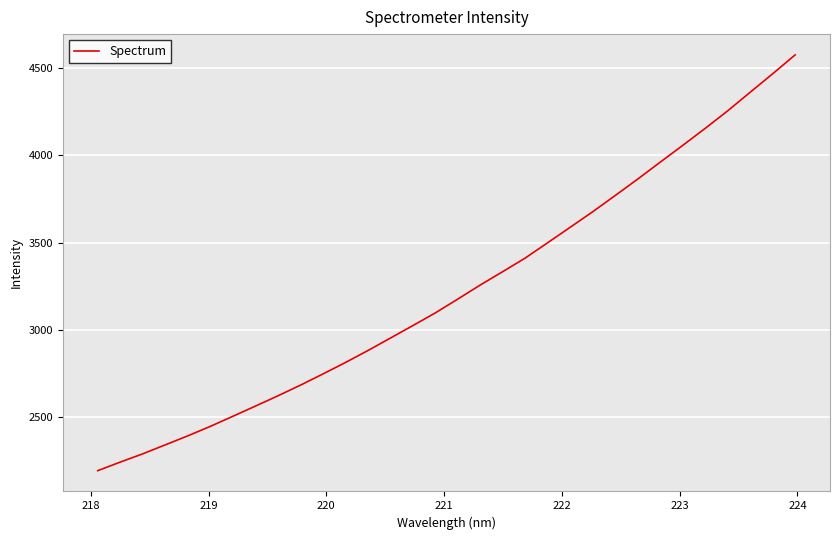

What is the smallest value displayed?

2194.4